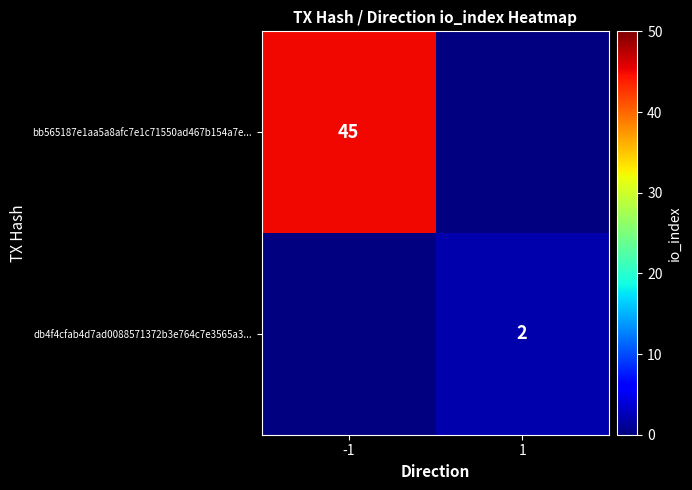

The value of db4f4cfab4d7ad0088571372b3e764c7e3565a3... at 1 is 3.6. True or false?

False